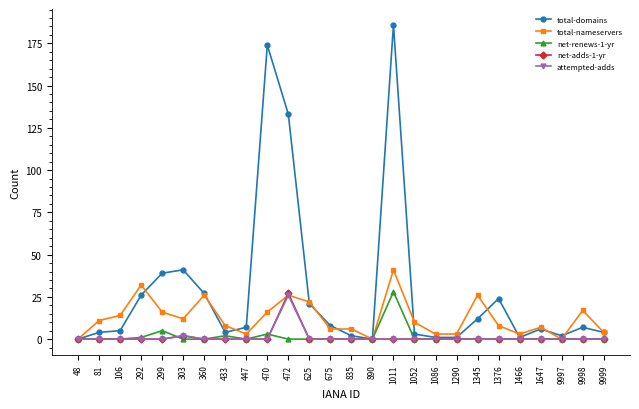

At which category does the chart reach its peak across all series?

1011